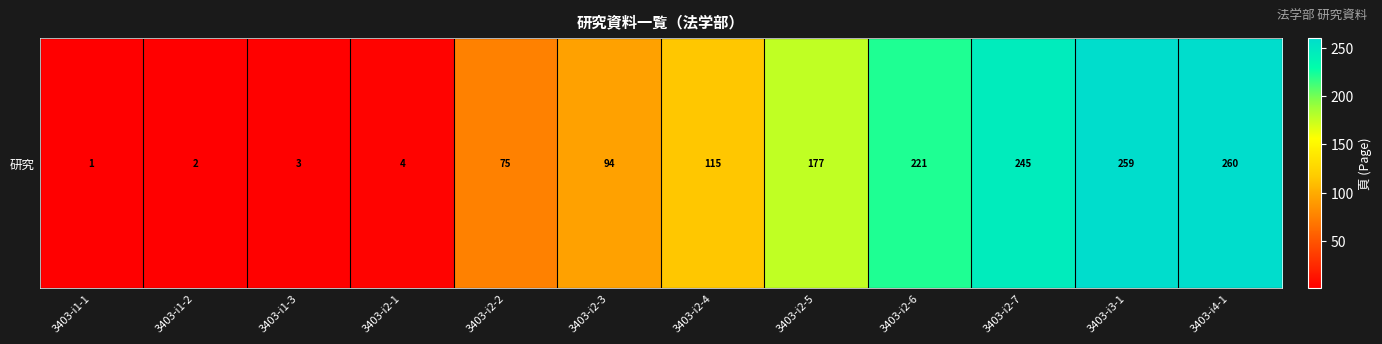

What is the ratio of the value at 3403-i3-1 to the value at 3403-i4-1?

1.0